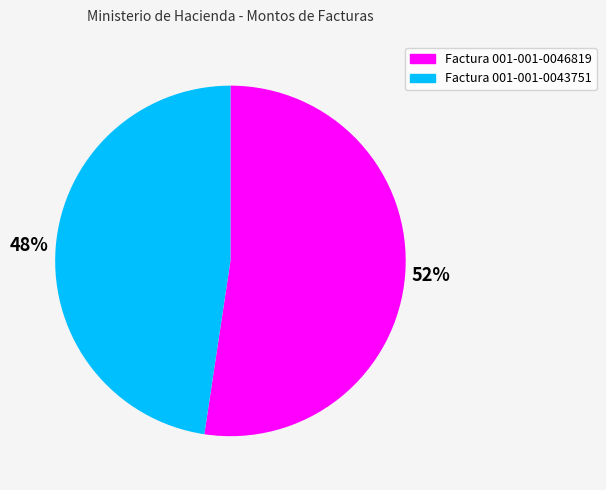

To the nearest percent, what percentage of the pie is Factura 001-001-0046819?

52%